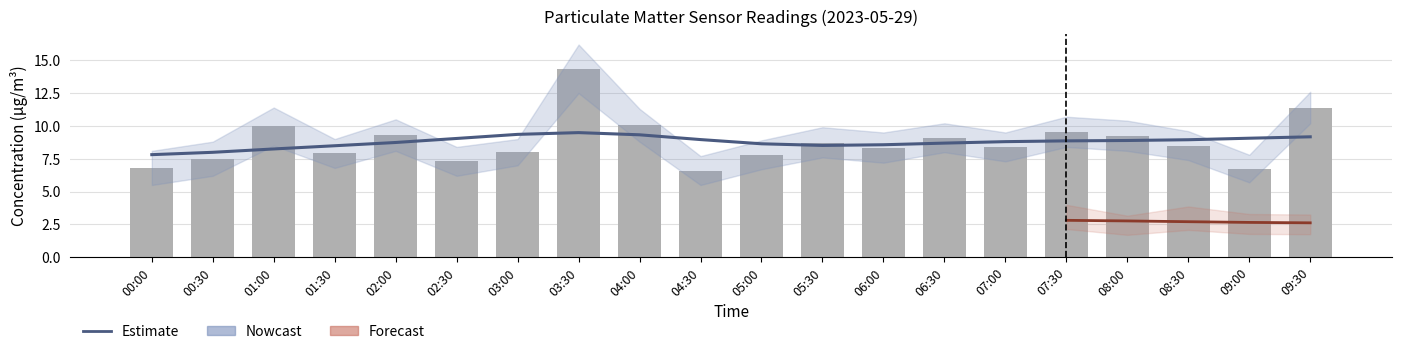

At which category does the chart reach its peak across all series?

03:30